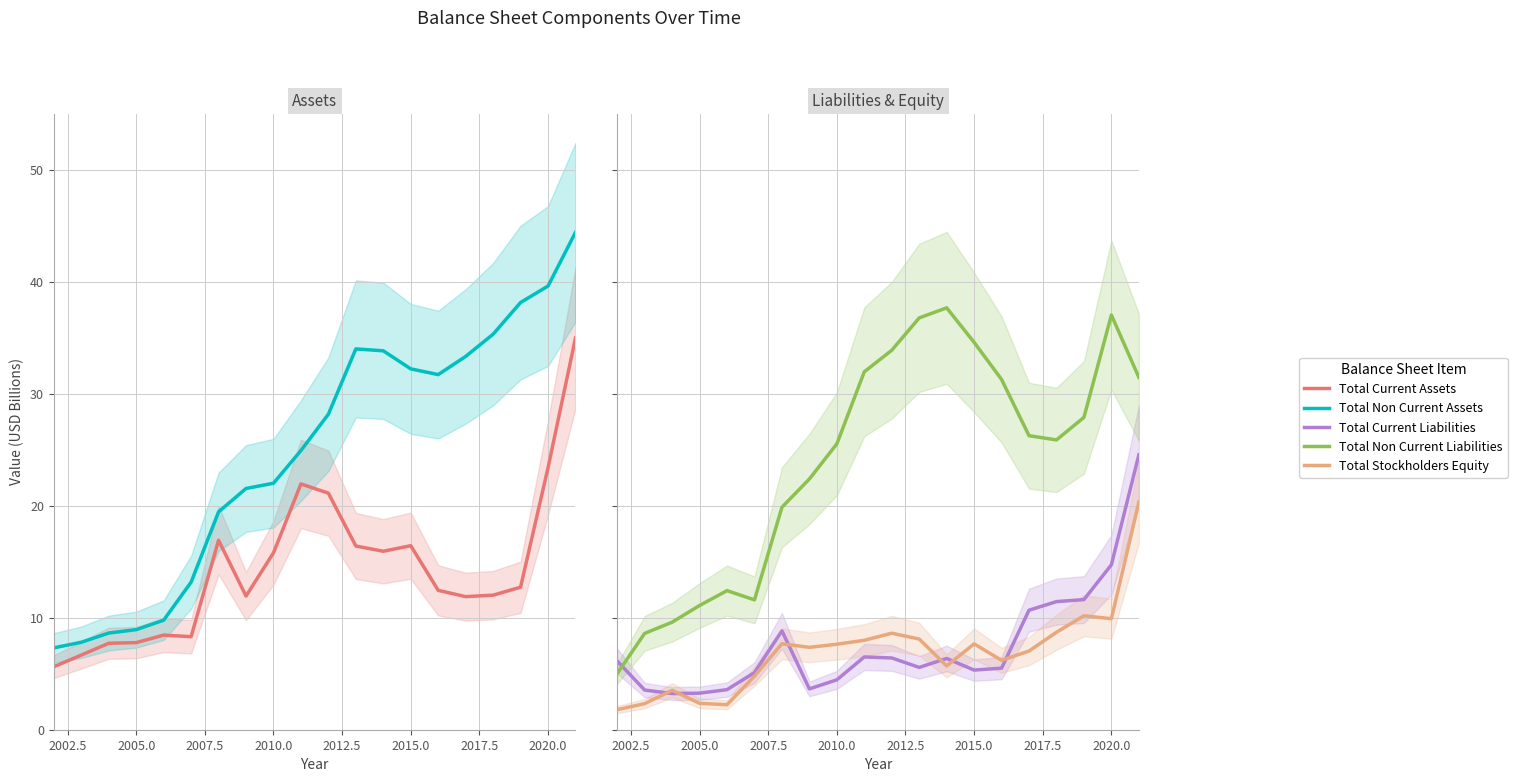

Count the number of data series in this chart.

5